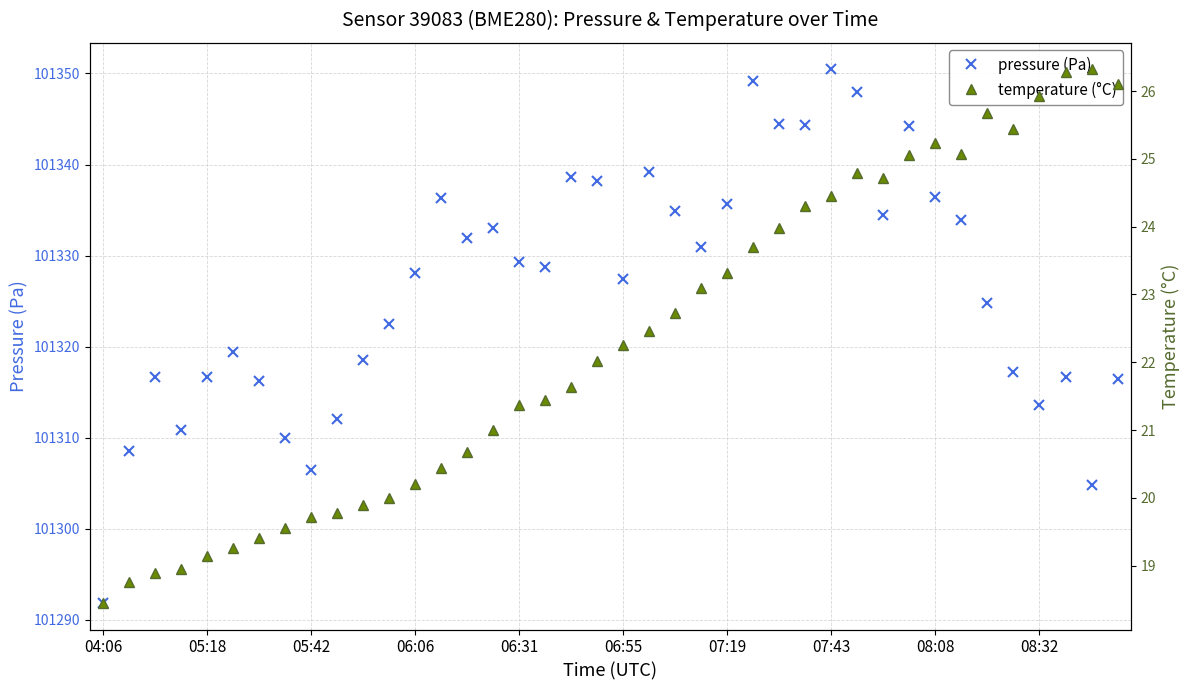

Which series has the largest total across all categories?

pressure (Pa)